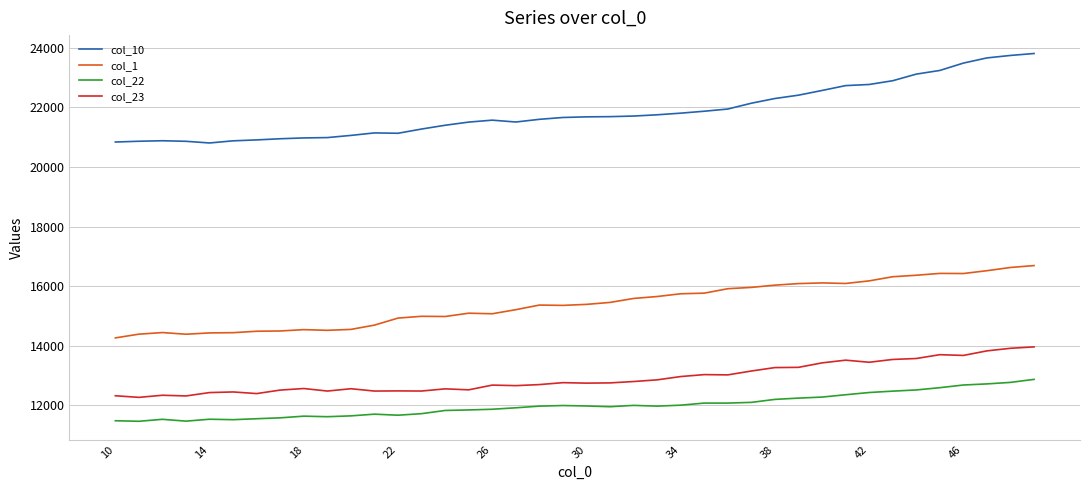

Which series has the largest range (max minus min)?

col_10